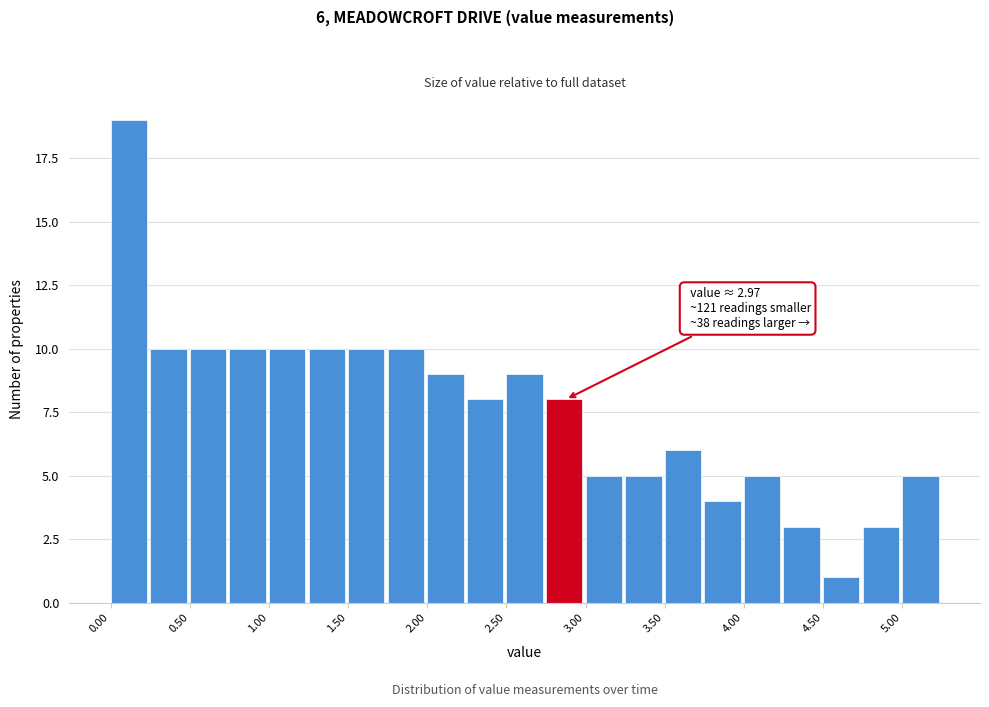

Over which range of the x-axis is the bar tallest?

0.00 to 0.25